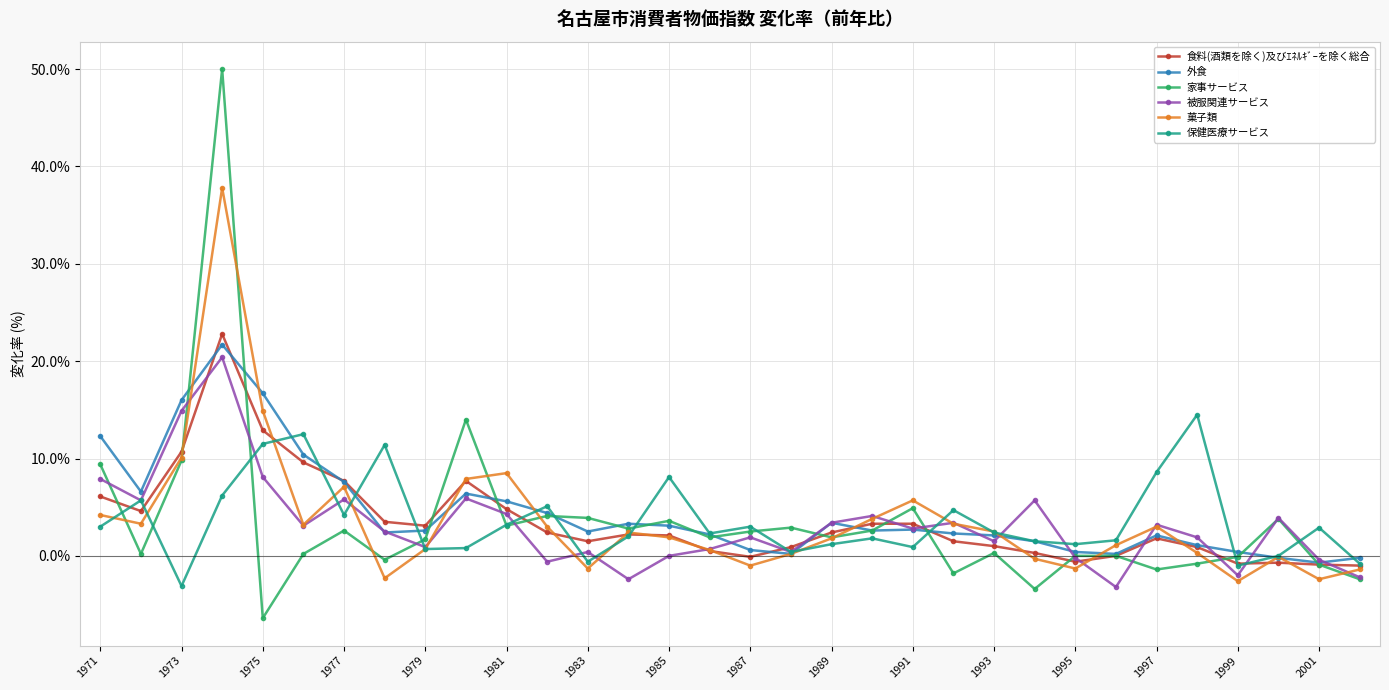

What are all the series names shown in the legend?

食料(酒類を除く)及びｴﾈﾙｷﾞｰを除く総合, 外食, 家事サービス, 被服関連サービス, 菓子類, 保健医療サービス